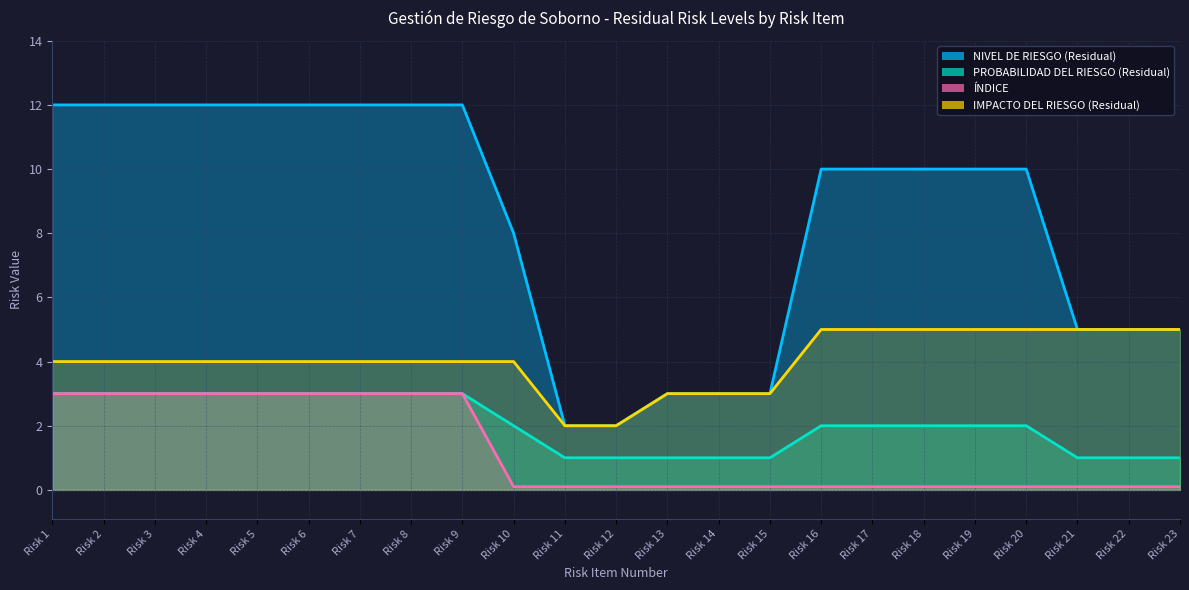

What is the lowest value of the NIVEL DE RIESGO (Residual) series?

2.0